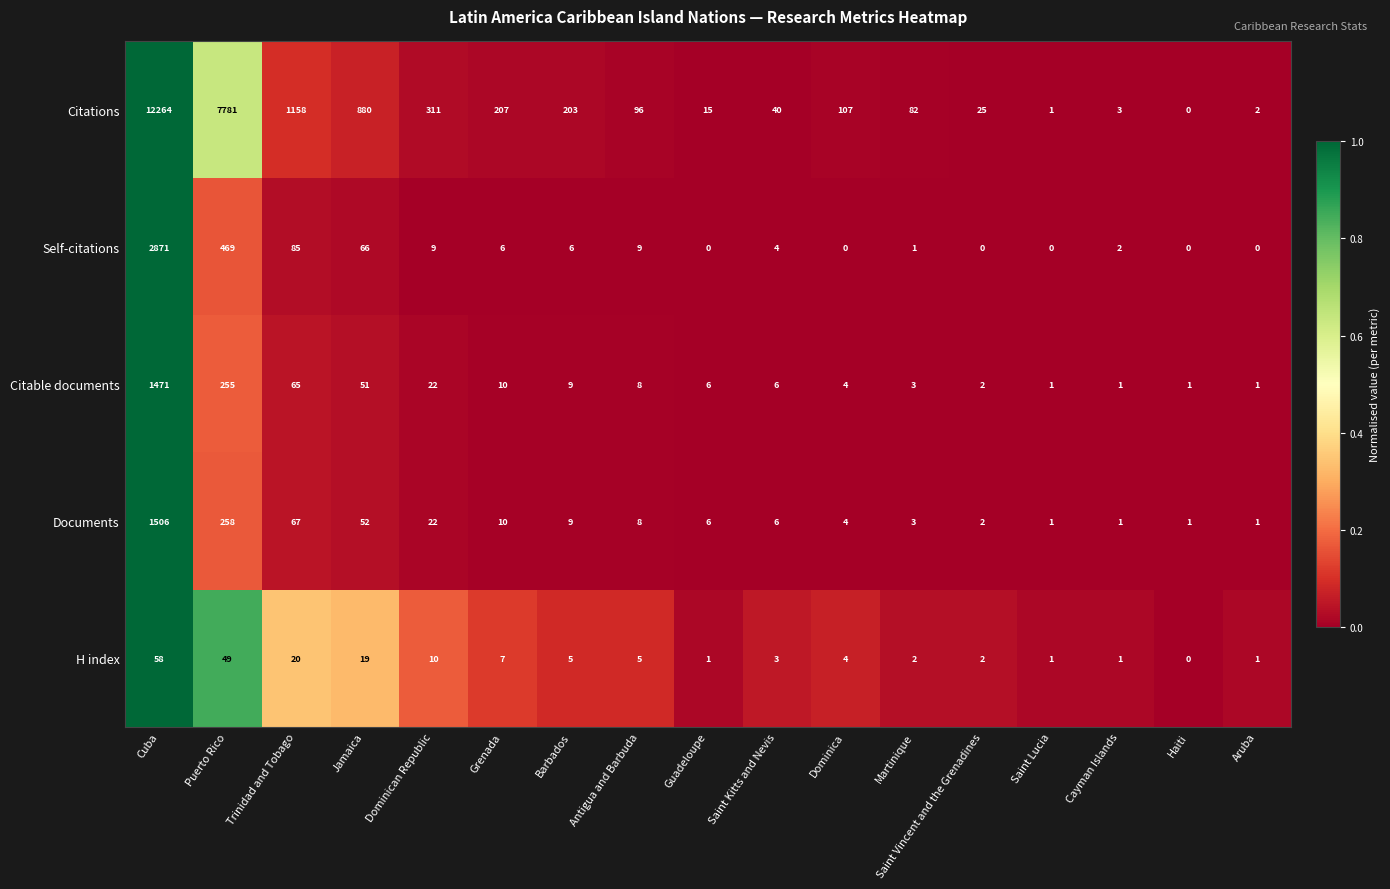

Where does the Citable documents series first go above 6?

Cuba